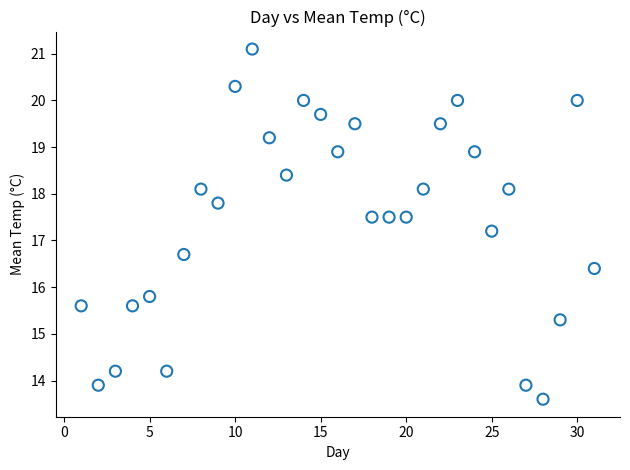

What is the range of Y values (max minus min)?

7.5